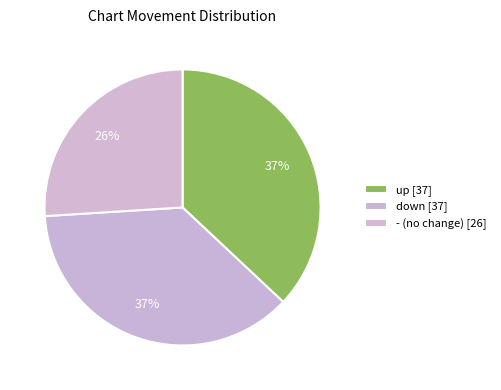

Does any single category account for the majority?

No